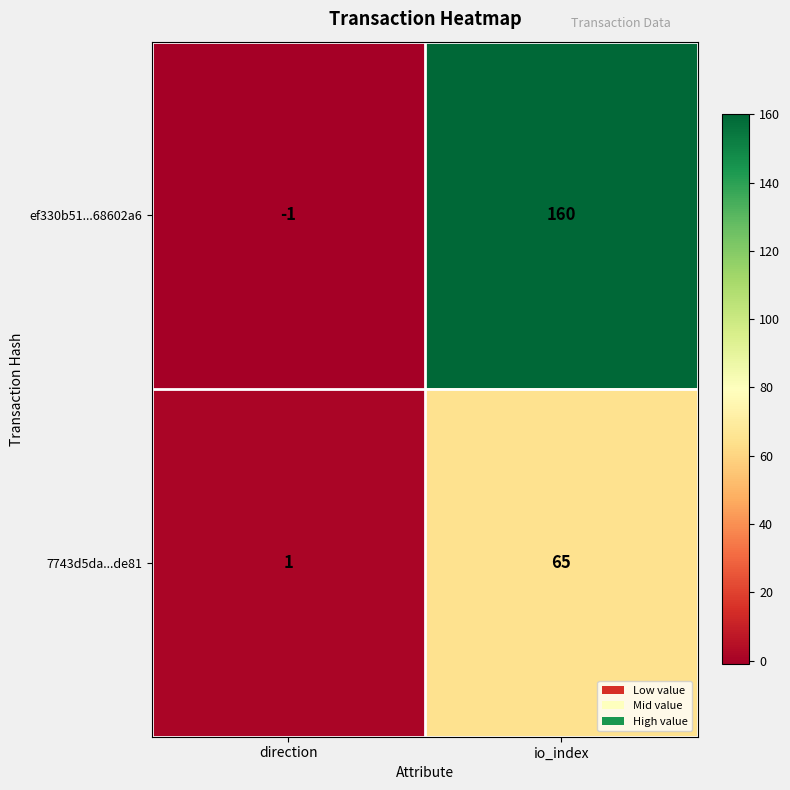

At direction, list the series in order from smallest to largest.

ef330b51...68602a6, 7743d5da...de81